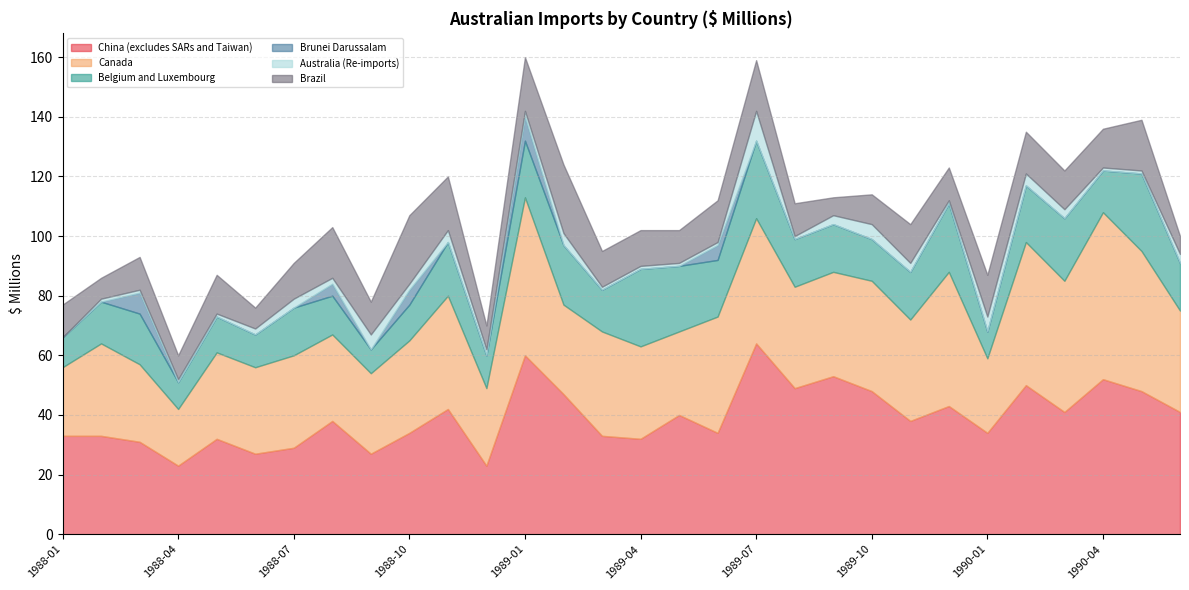

True or false: Australia (Re-imports) and Brazil intersect in this chart.

False